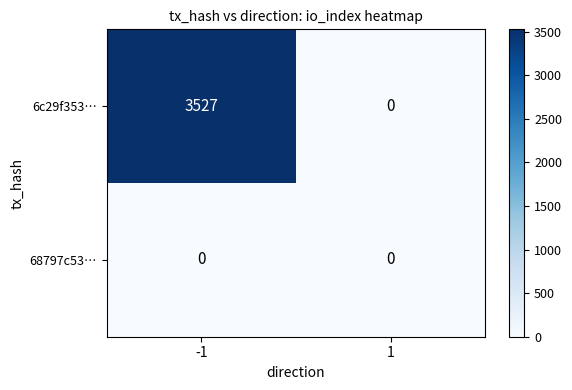

Rank the series by their maximum value, from highest to lowest.

6c29f353…, 68797c53…